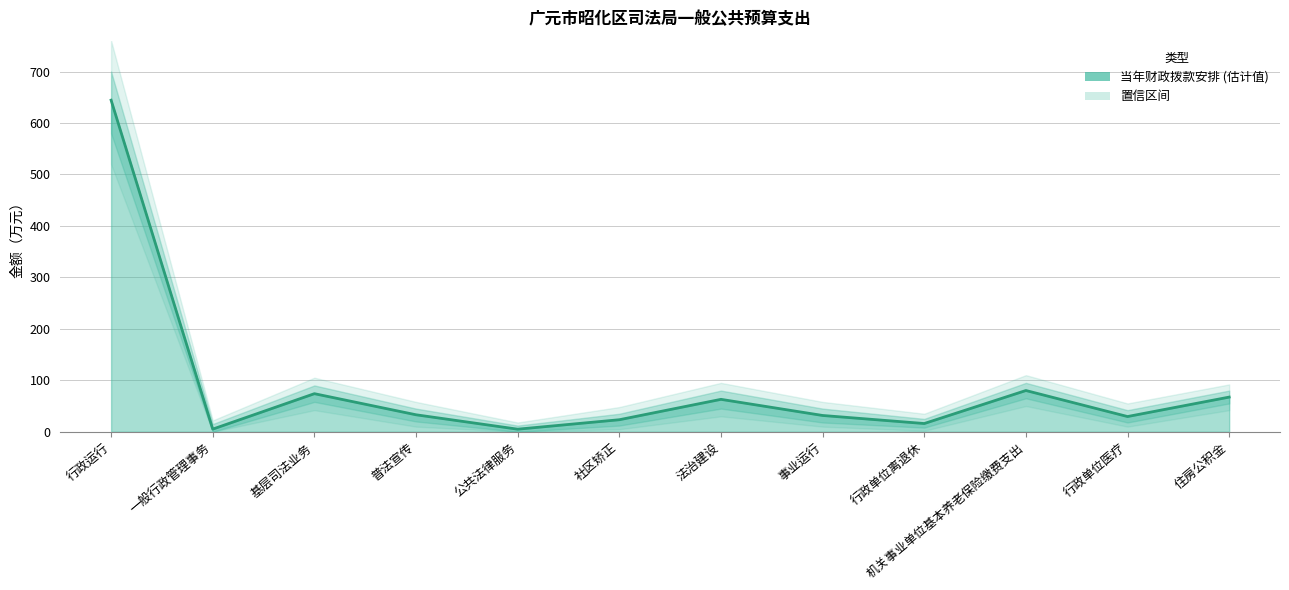

Rank the categories by value from highest to lowest.

行政运行, 机关事业单位基本养老保险缴费支出, 基层司法业务, 住房公积金, 法治建设, 普法宣传, 事业运行, 行政单位医疗, 社区矫正, 行政单位离退休, 一般行政管理事务, 公共法律服务